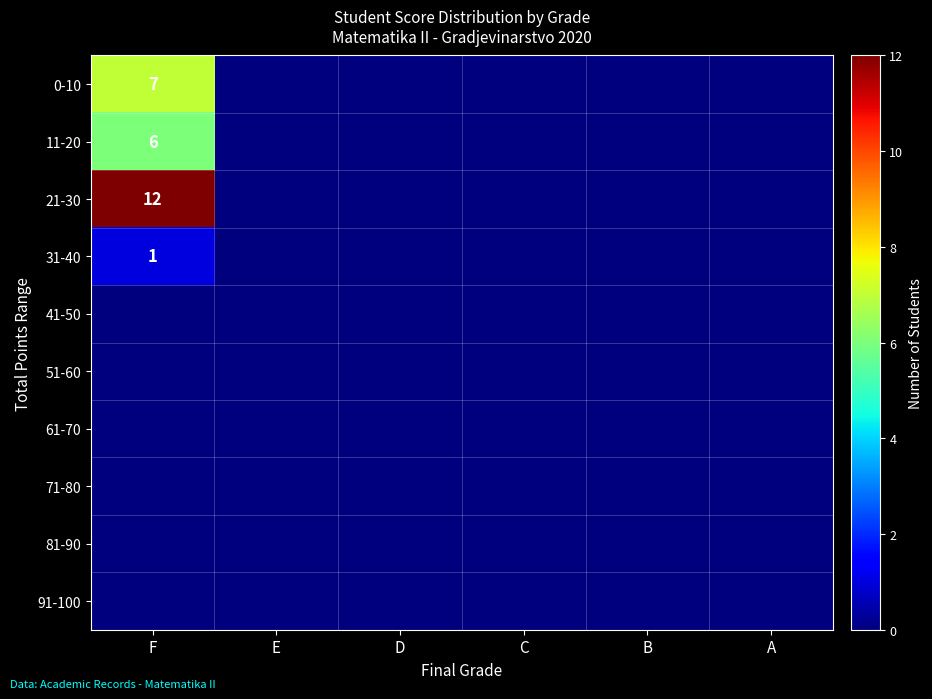

Which label corresponds to the smallest value in the chart?

E